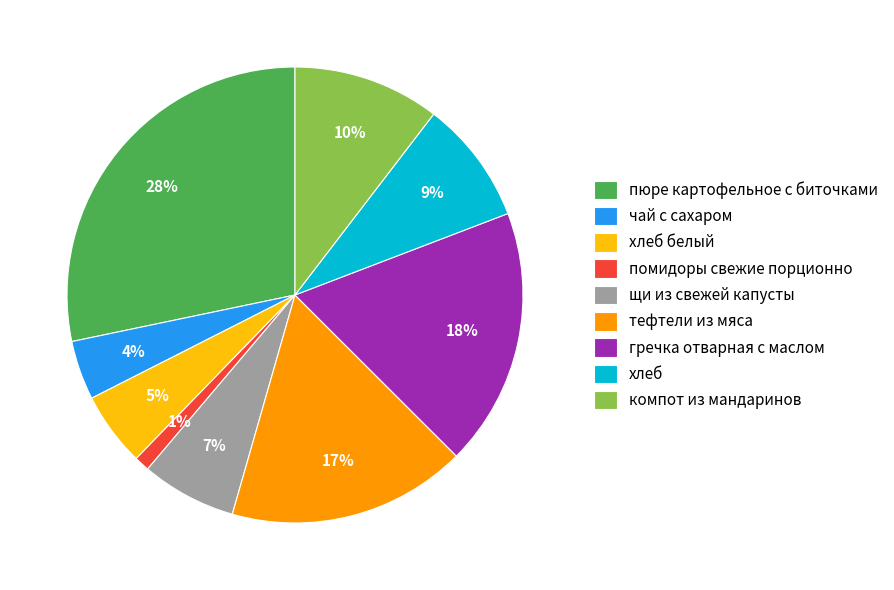

Is it true that тефтели из мяса is 10% of the pie?

False